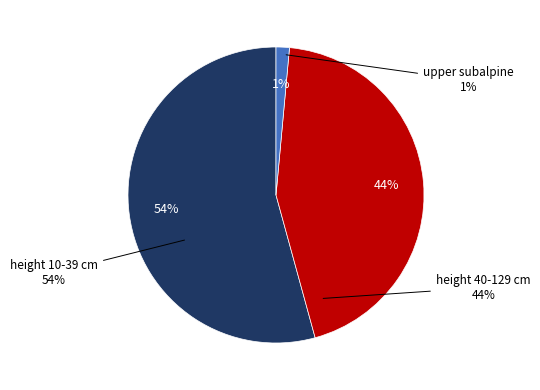

Which category has the smallest portion of the pie?

upper subalpine (10-39)